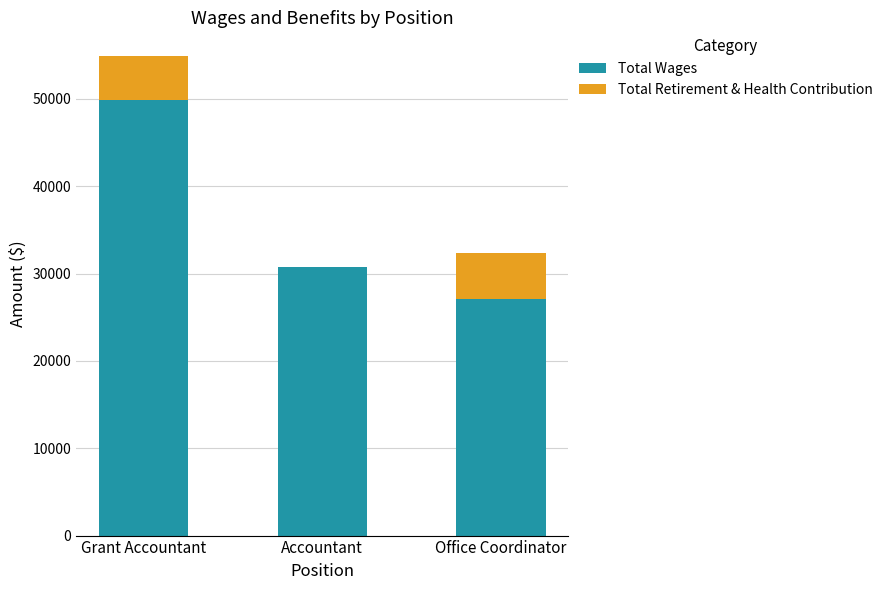

Which category has the highest value in the Total Wages series?

Grant Accountant